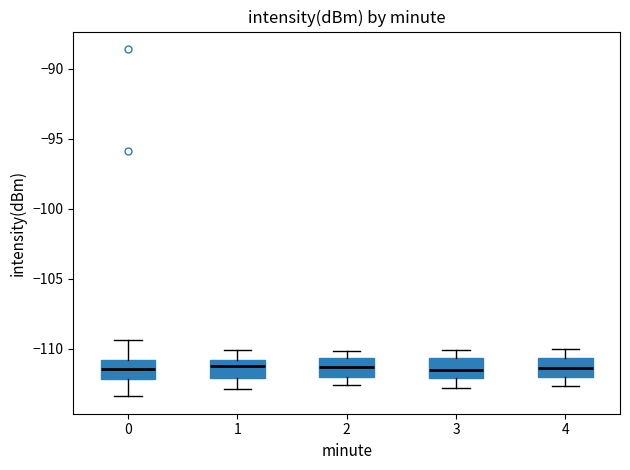

Where does the upper whisker of the box at x = 1 end on the y-axis? The values are not printed on the chart, so give them approximately, as read against the axis.

-110.0